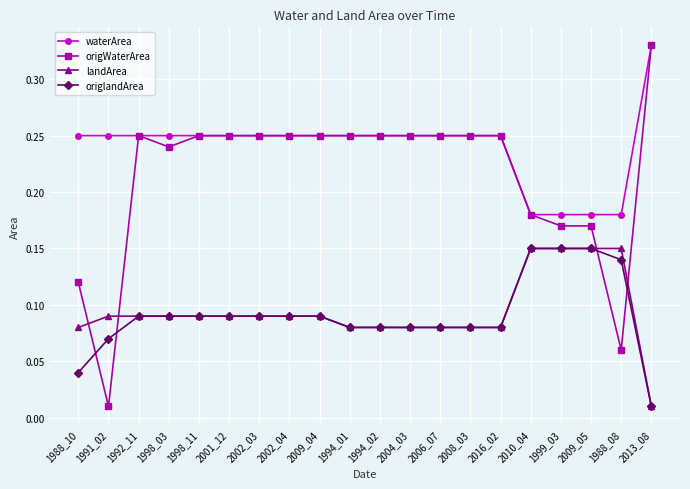

Where do origWaterArea and landArea first cross each other?

1988_10 and 1991_02